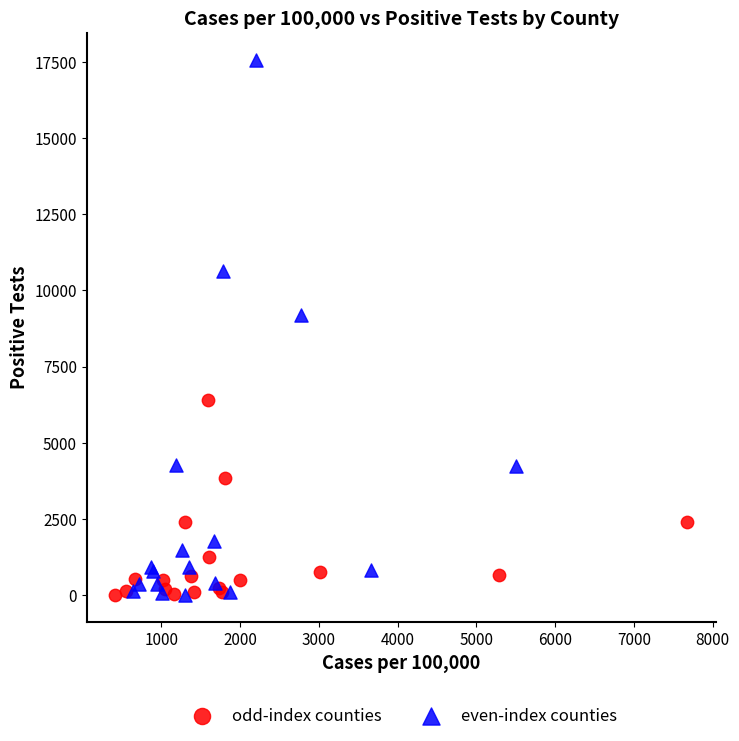

What are all the series names shown in the legend?

odd-index counties, even-index counties